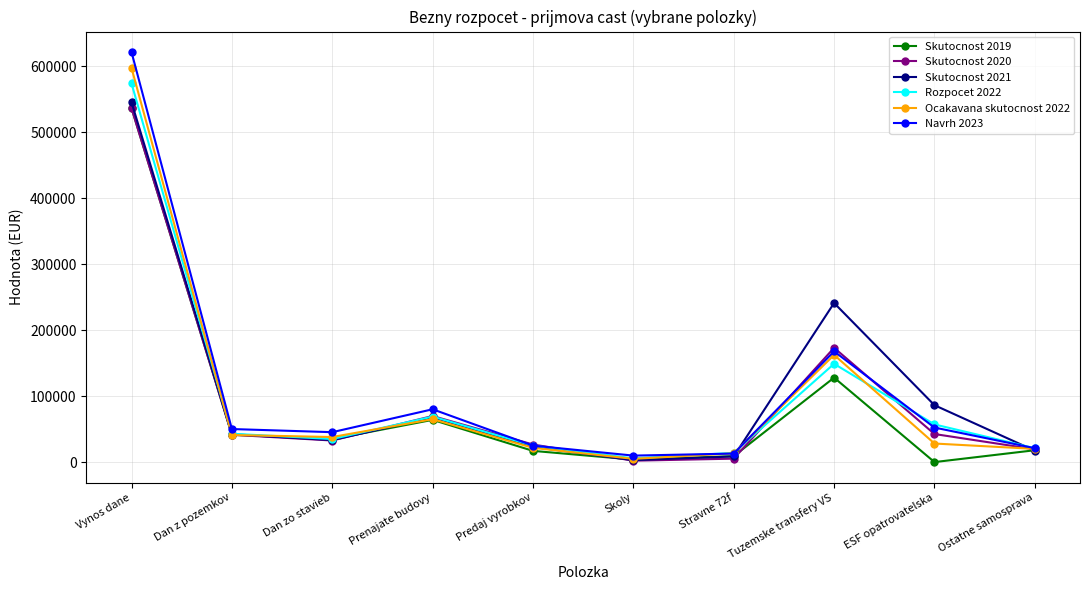

Which label corresponds to the largest value in the chart?

Vynos dane